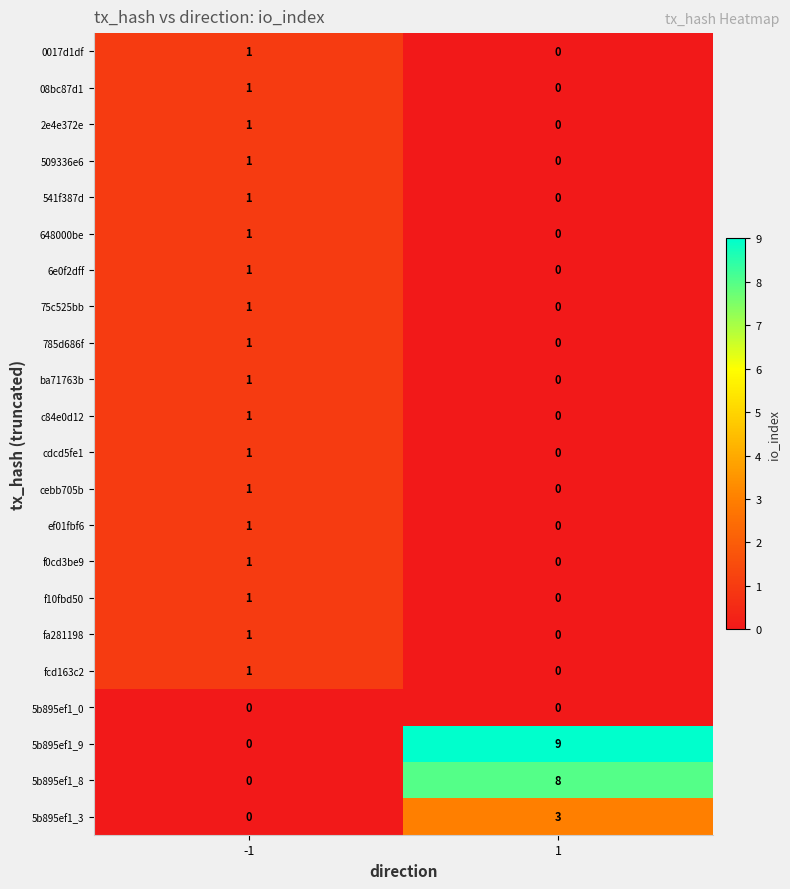

List the labels in order of 5b895ef1_3 value, smallest first.

-1, 1